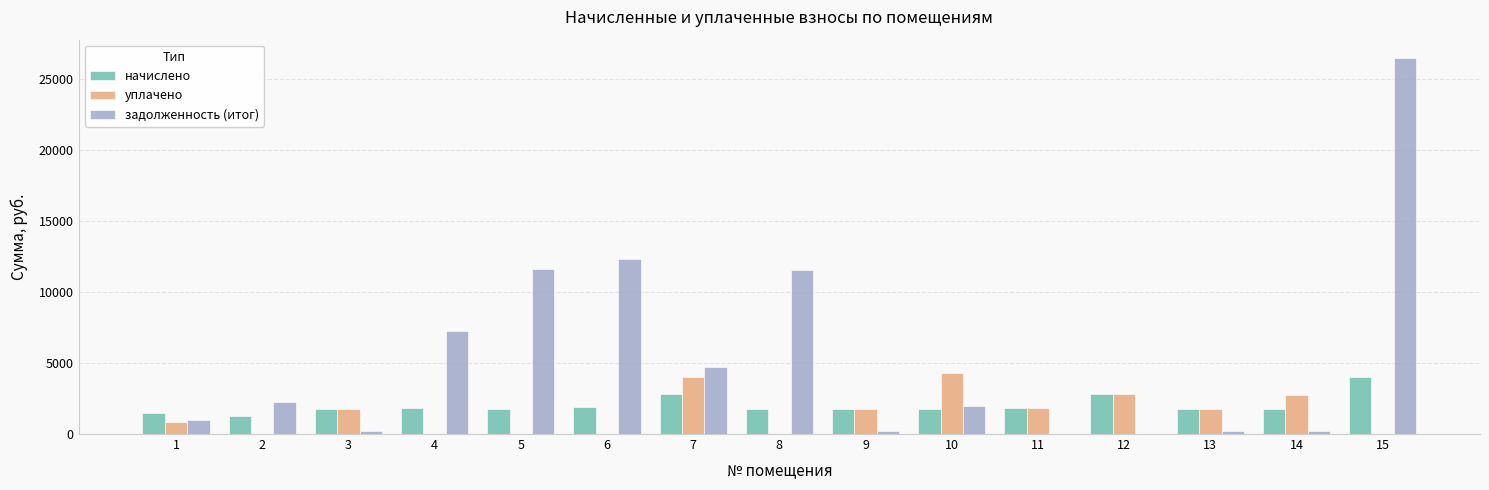

Which category has the highest value across all series?

15